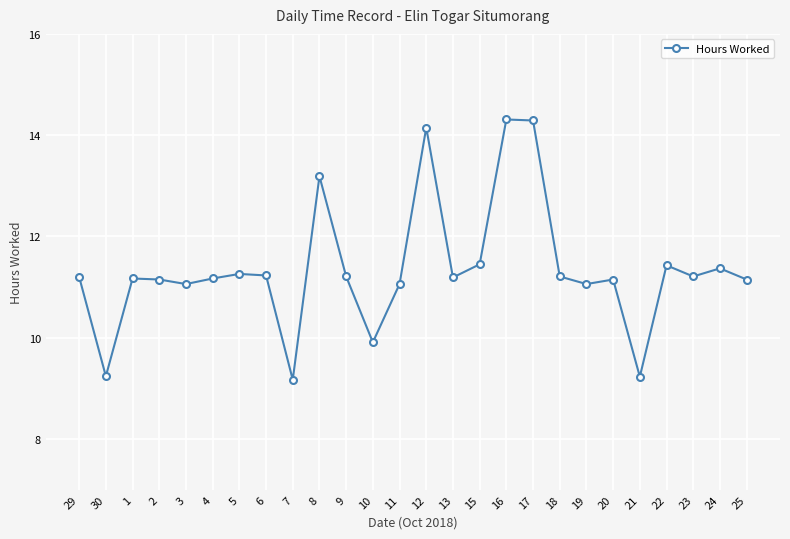

What is the value of the 12th point from the left?

9.9